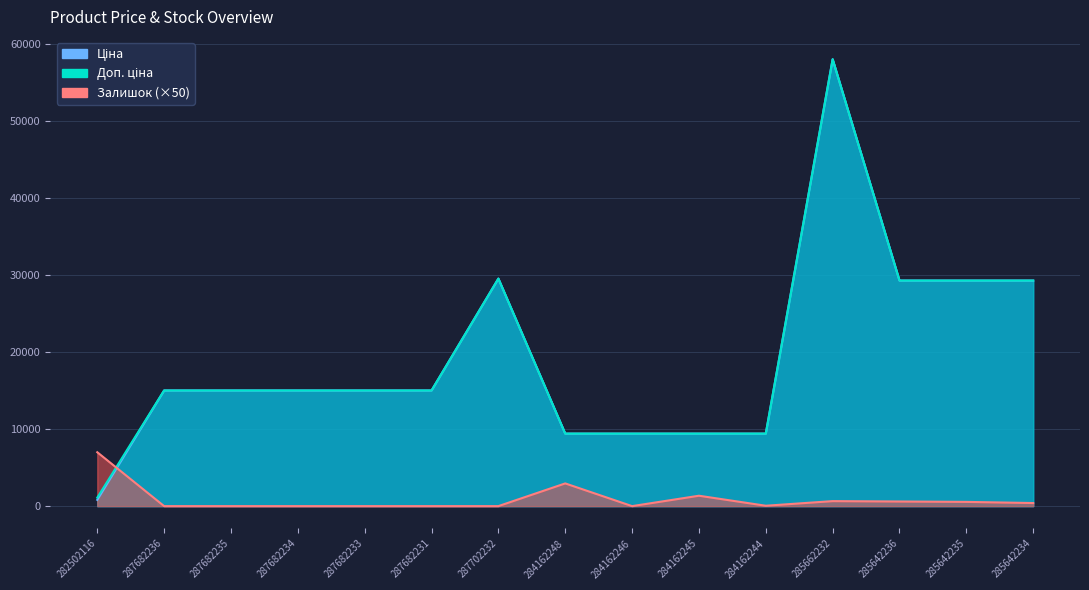

What position from the right is 284162248?

8